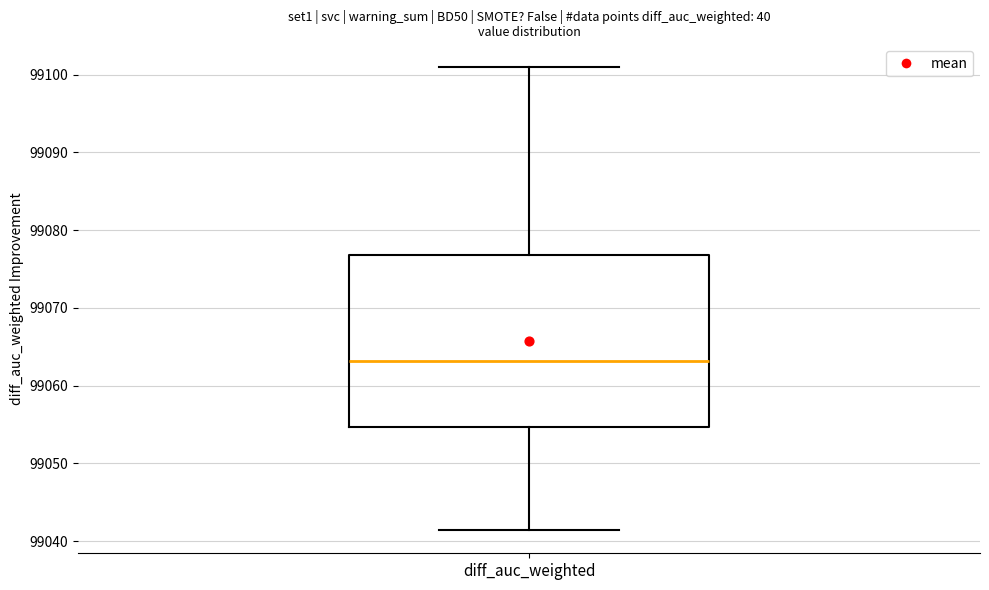

Transcribe this box plot: give where the median line is, the range the box spans, and where the two whiskers end, as read against the y-axis. The values are not printed on the chart, so give them approximately, as read against the axis.

median 99063, box 99055 to 99077, whiskers 99041 to 99101